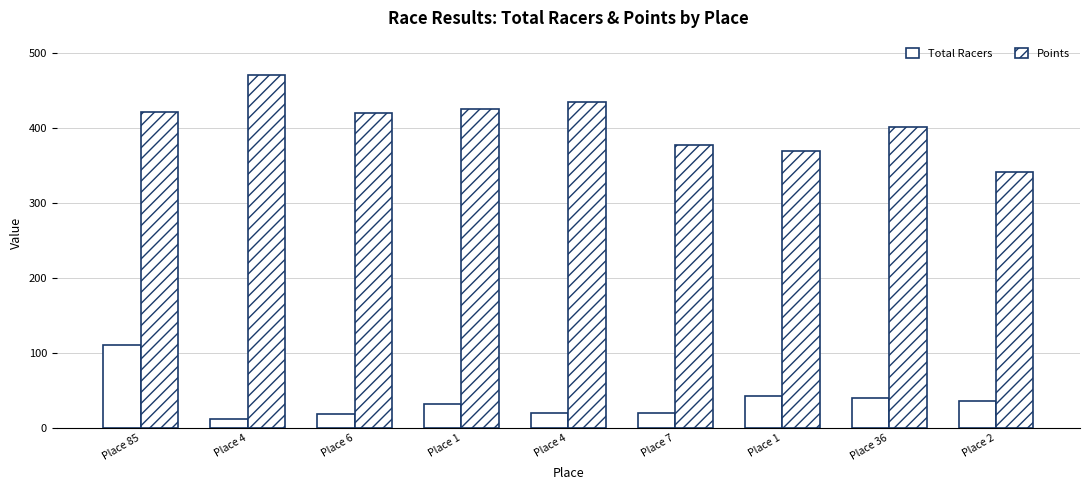

Does the chart contain any negative values?

No